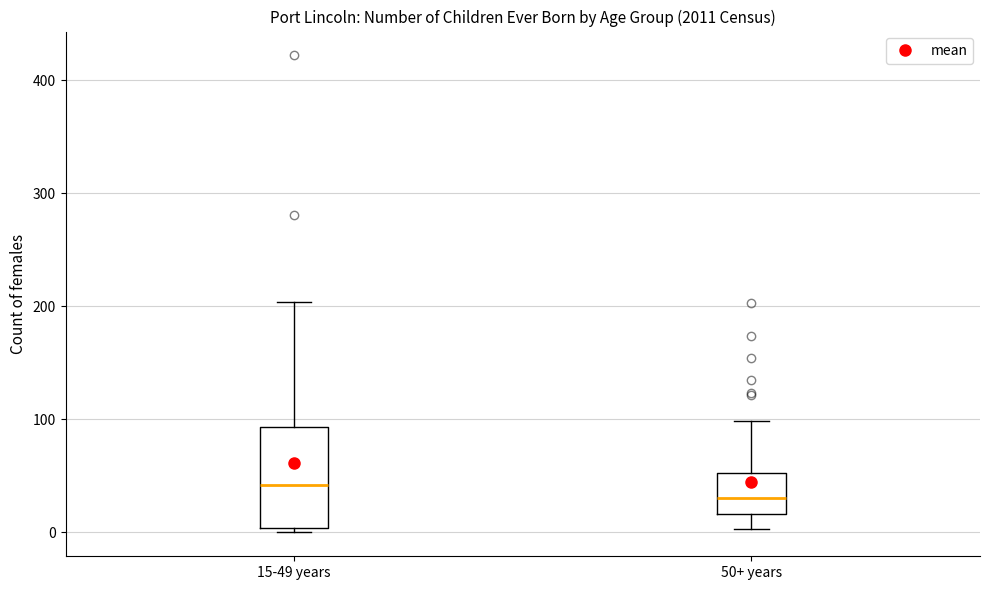

Reading left to right, transcribe this box plot: for each box, give where its median line is, the range the box spans, and where its two whiskers end, as read against the y-axis. The values are not printed on the chart, so give them approximately, as read against the axis.

15-49 years: median 40, box 0 to 90, whiskers 0 (just below the box's lower edge) to 200
50+ years: median 30, box 20 to 50, whiskers 0 to 100